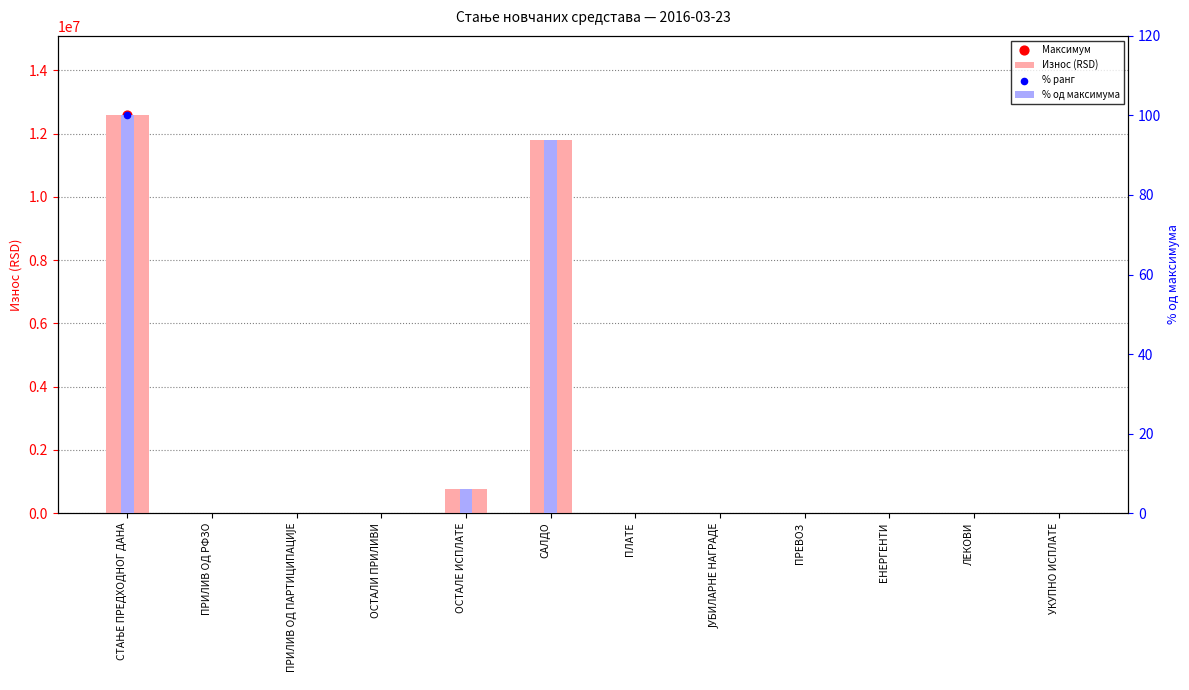

Is the value of % од максимума at САЛДО greater than the value of Износ (RSD) at СТАЊЕ ПРЕДХОДНОГ ДАНА?

No